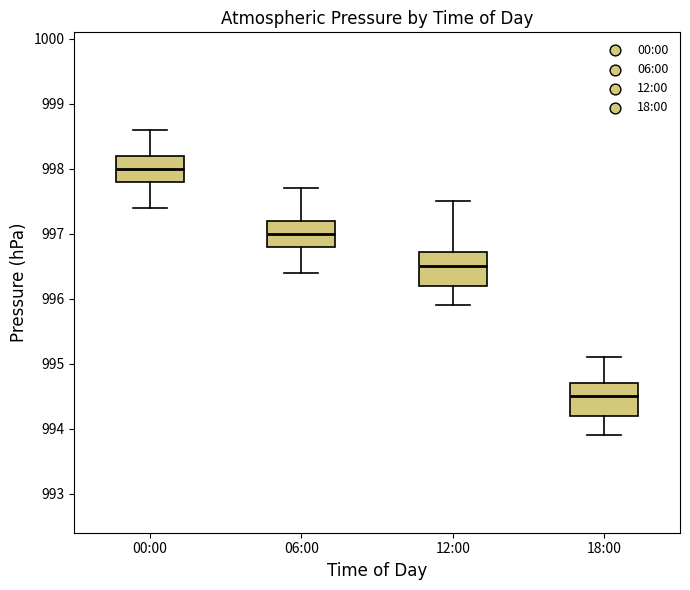

Reading left to right, read every box against the y-axis: the position of its median line, the range the box covers, and the ends of its whiskers. The values are not printed on the chart, so give them approximately, as read against the axis.

00:00: median 998.0, box 997.8 to 998.2, whiskers 997.4 to 998.6
06:00: median 997.0, box 996.8 to 997.2, whiskers 996.4 to 997.7
12:00: median 996.5, box 996.2 to 996.7, whiskers 995.9 to 997.5
18:00: median 994.5, box 994.2 to 994.7, whiskers 993.9 to 995.1